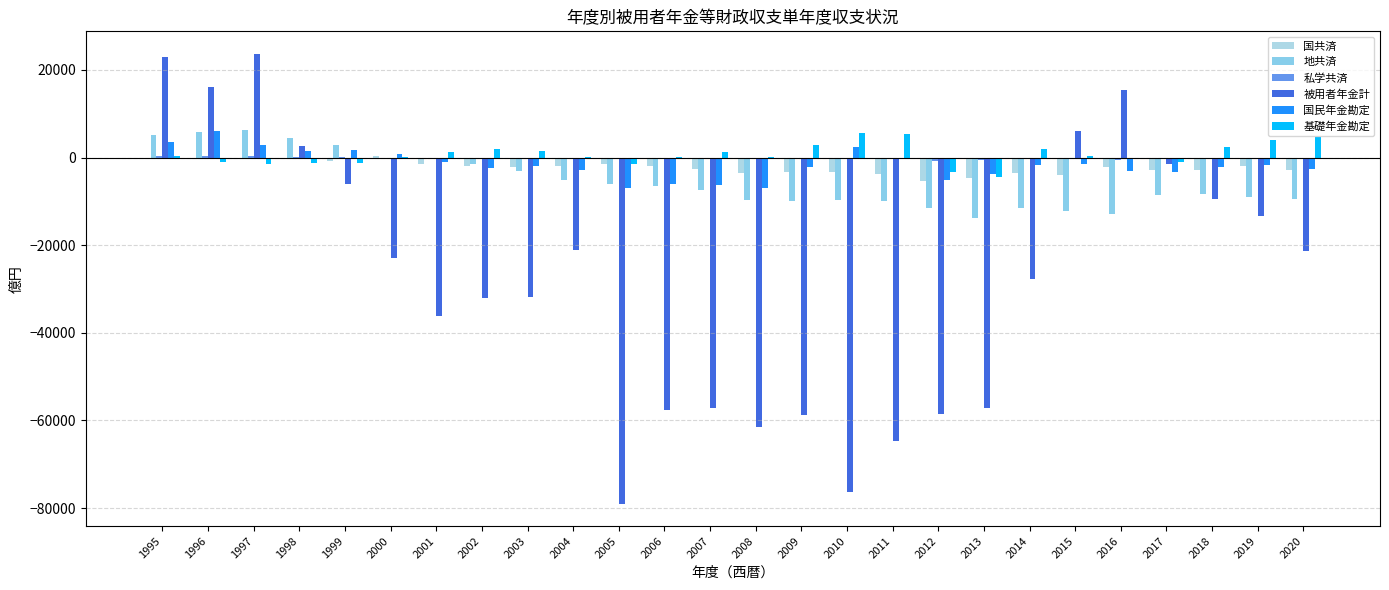

True or false: 私学共済 has a value of -67 at 2019.

False